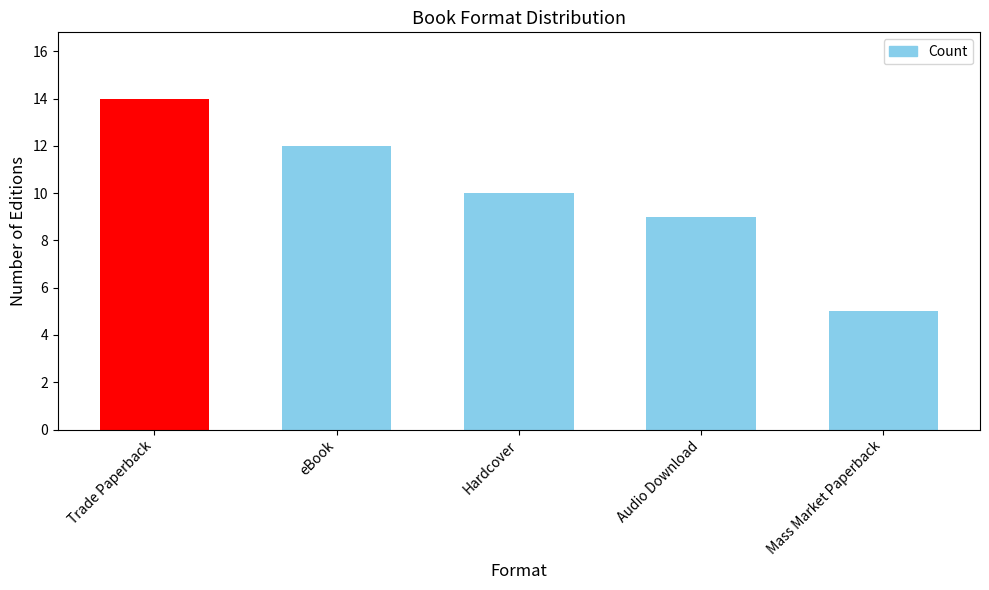

What is the label of the 4th bar from the left?

Audio Download